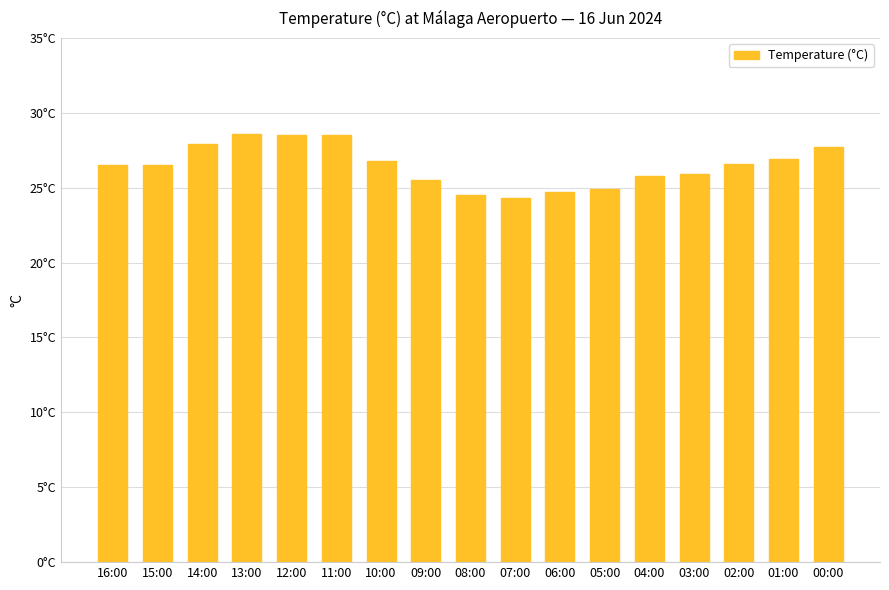

The value at 04:00 is 25.8. True or false?

True